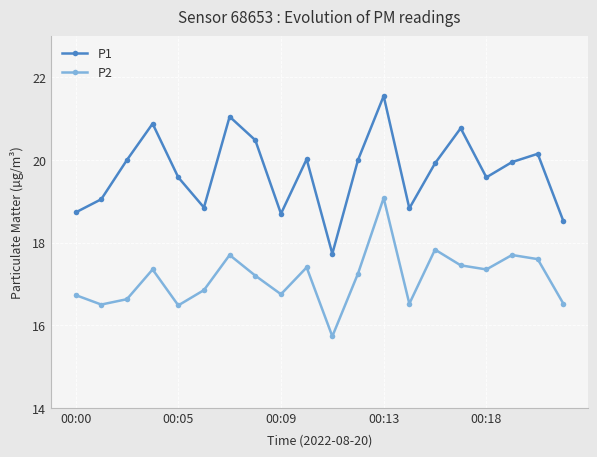

True or false: P2 has more than 0 points higher than both neighbors.

True